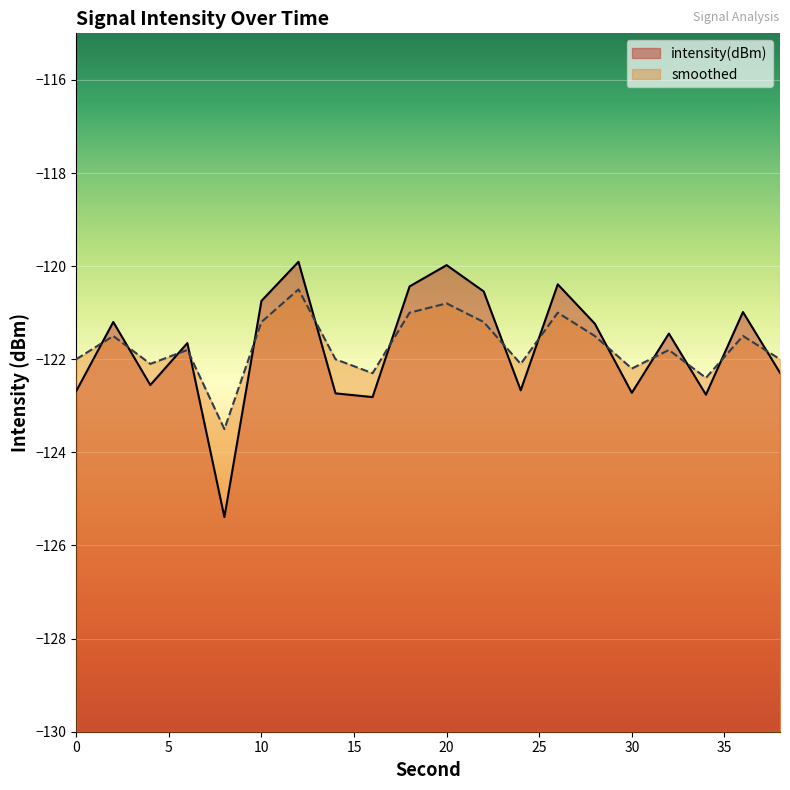

What is the maximum value for smoothed?

-120.5